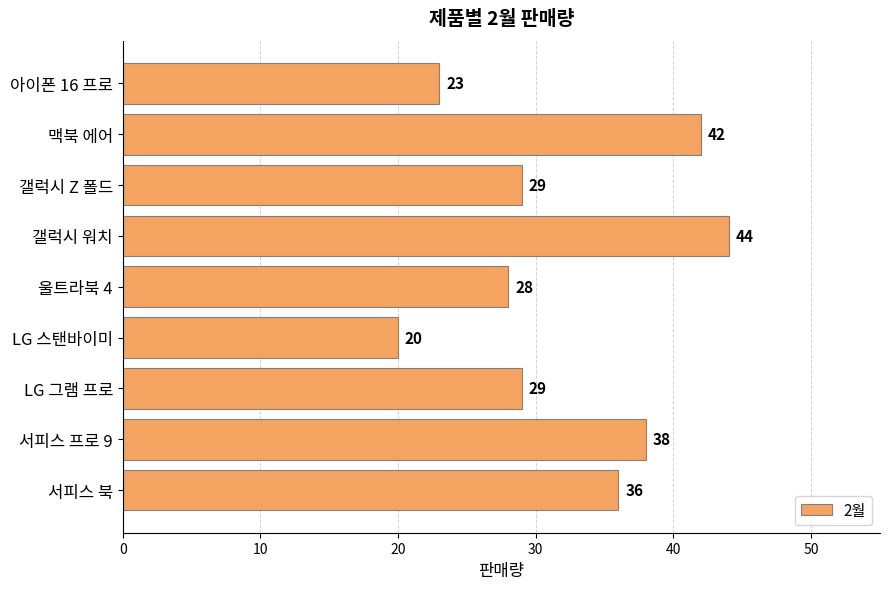

How many values are below 29?

3